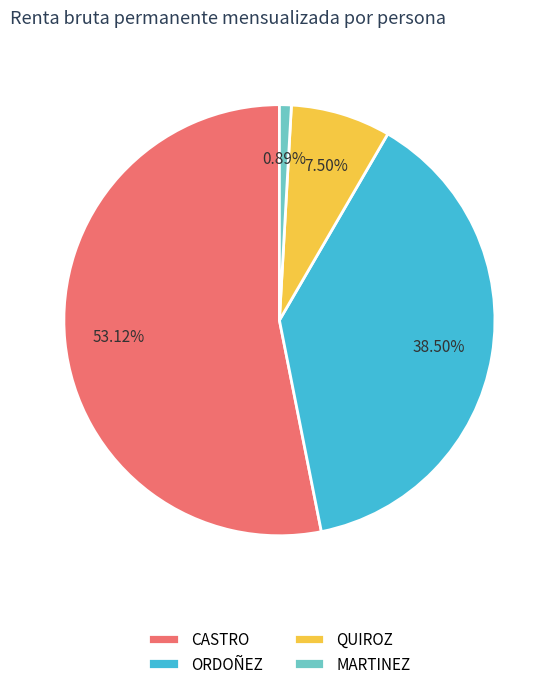

Count the number of slices in the pie.

4